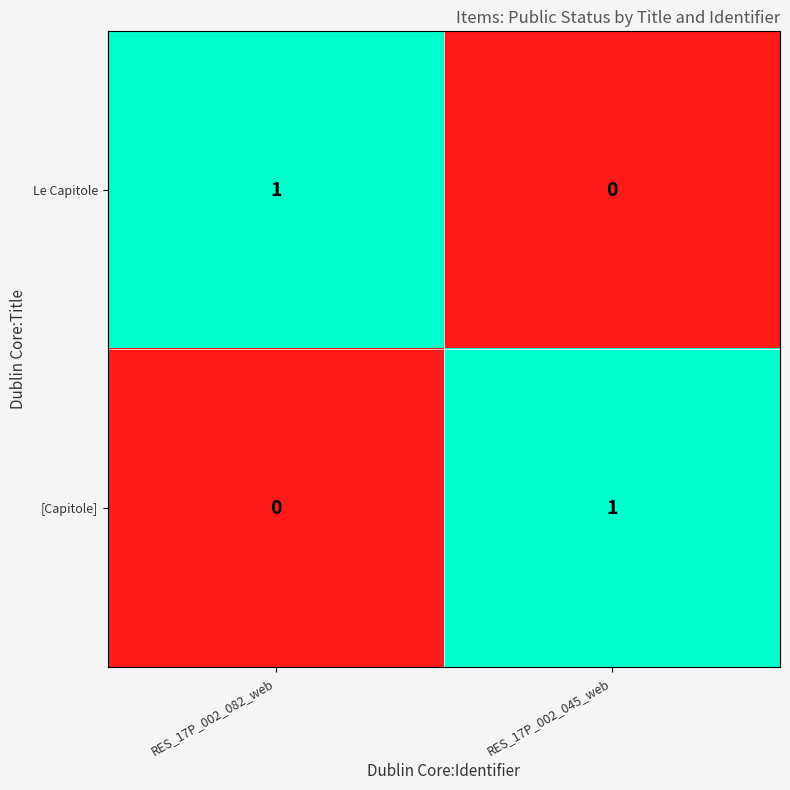

At RES_17P_002_045_web, list the series in order from largest to smallest.

[Capitole], Le Capitole